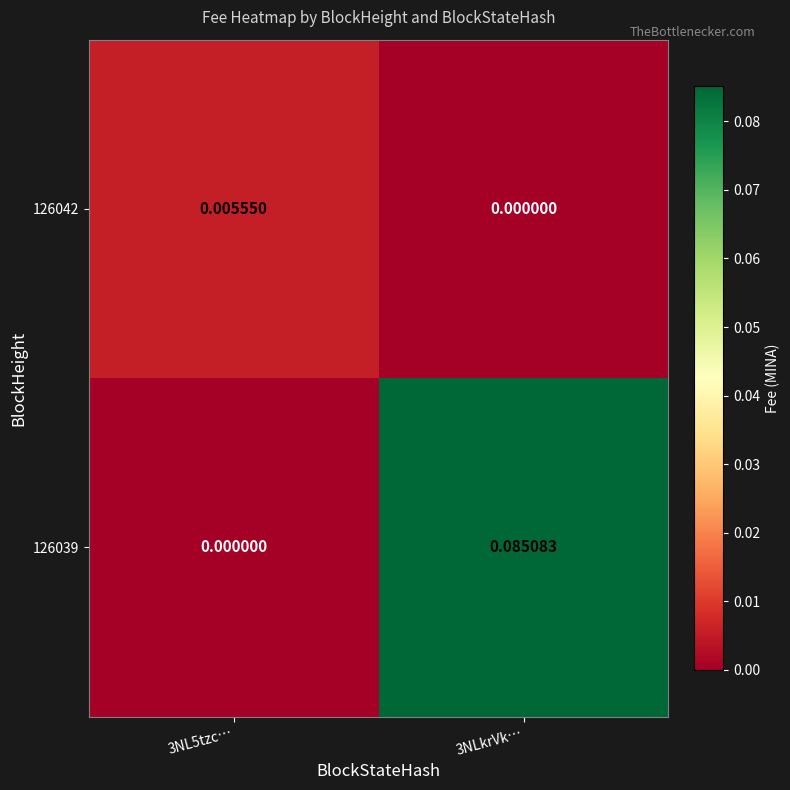

How many positive values does the 126039 series have?

1